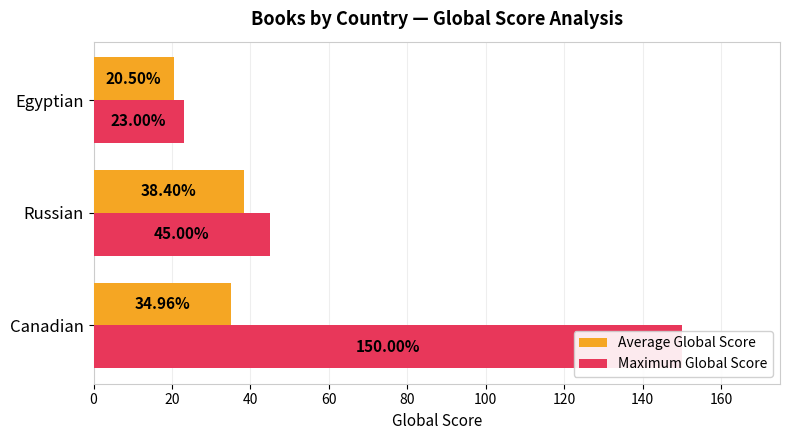

What is the value of the Maximum Global Score bar at the 2nd from the left?

45.0